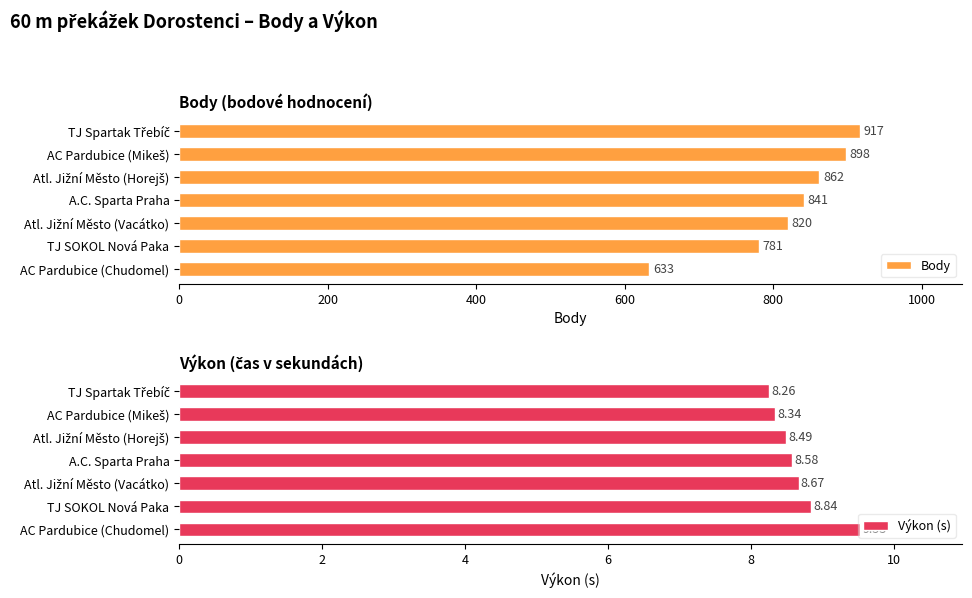

Rank the series by their maximum value, from highest to lowest.

Body, Výkon (s)